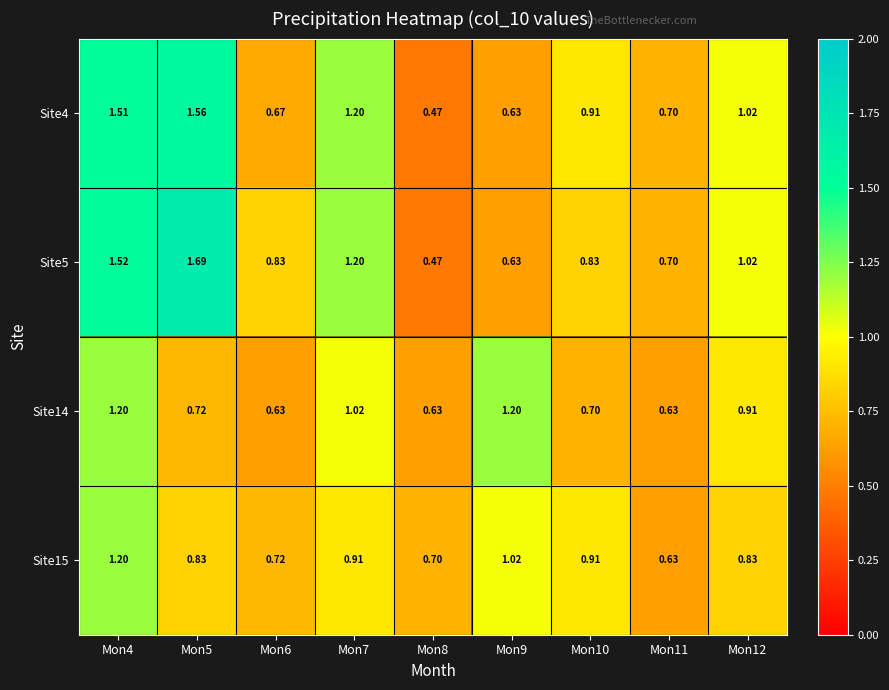

How many distinct data groups are displayed?

4